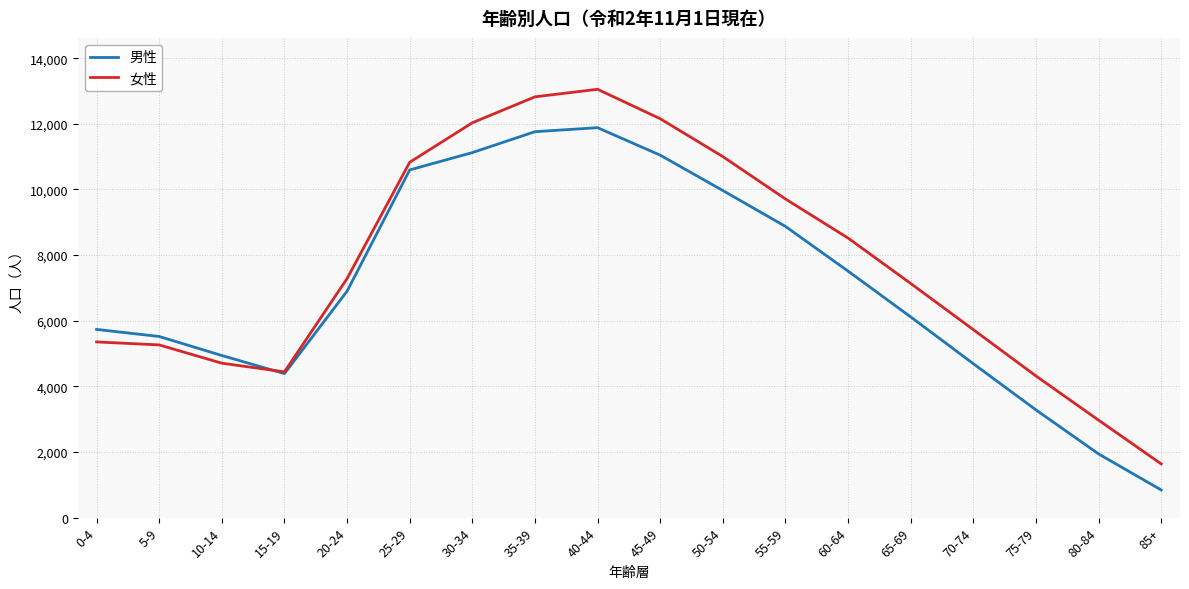

Reading right to left, what are all the values shown in this chart?

男性: 85+=843	80-84=1941	75-79=3283	70-74=4690	65-69=6116	60-64=7511	55-59=8874	50-54=9967	45-49=11045	40-44=11882	35-39=11760	30-34=11123	25-29=10595	20-24=6900	15-19=4389	10-14=4940	5-9=5520	0-4=5735
女性: 85+=1637	80-84=2970	75-79=4317	70-74=5728	65-69=7135	60-64=8518	55-59=9710	50-54=11001	45-49=12155	40-44=13052	35-39=12822	30-34=12032	25-29=10828	20-24=7284	15-19=4442	10-14=4706	5-9=5263	0-4=5354